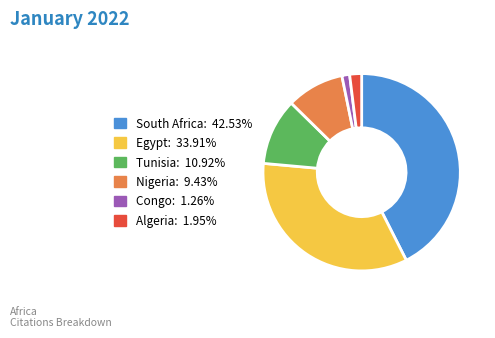

The South Africa slice represents 37% of the pie. True or false?

False